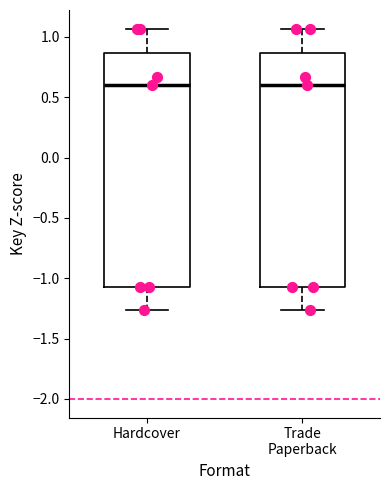

Reading left to right, read every box against the y-axis: the position of its median line, the range the box covers, and the ends of its whiskers. The values are not printed on the chart, so give them approximately, as read against the axis.

Hardcover: median 0.60, box -1.10 to 0.85, whiskers -1.25 to 1.05
Trade Paperback: median 0.60, box -1.10 to 0.85, whiskers -1.25 to 1.05